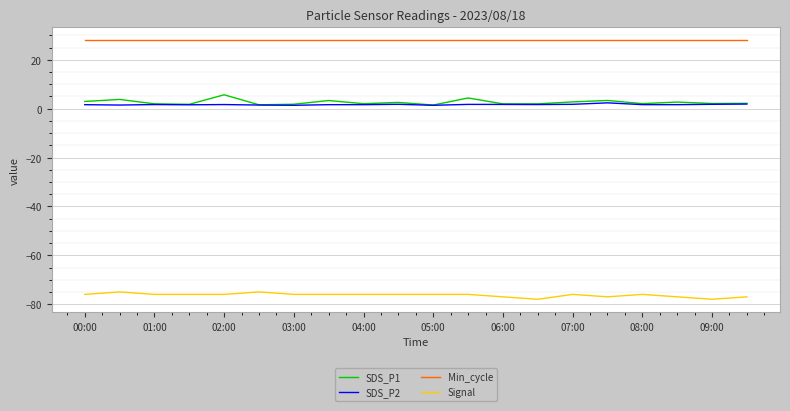

What are all the series names shown in the legend?

SDS_P1, SDS_P2, Min_cycle, Signal